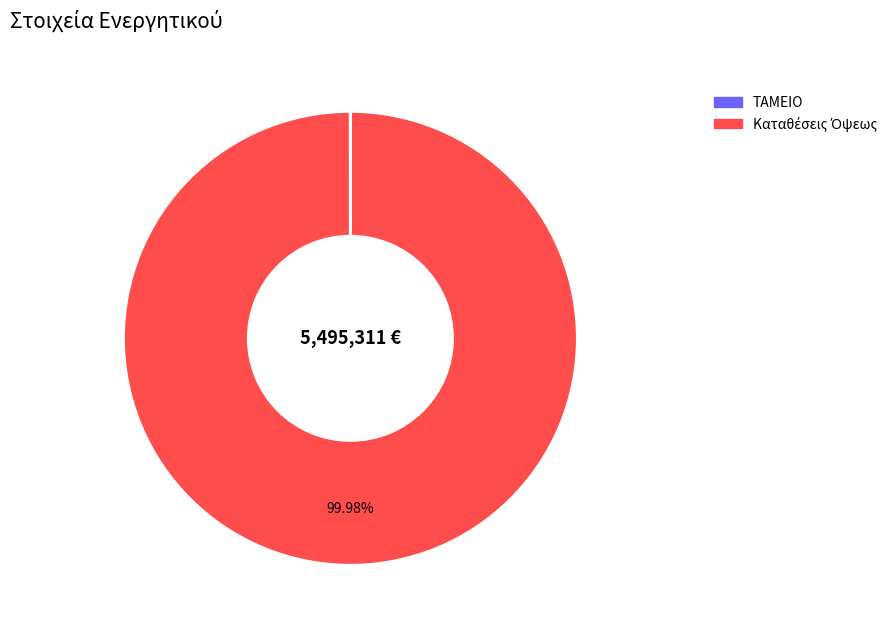

To the nearest percent, what is the average slice percentage?

50%